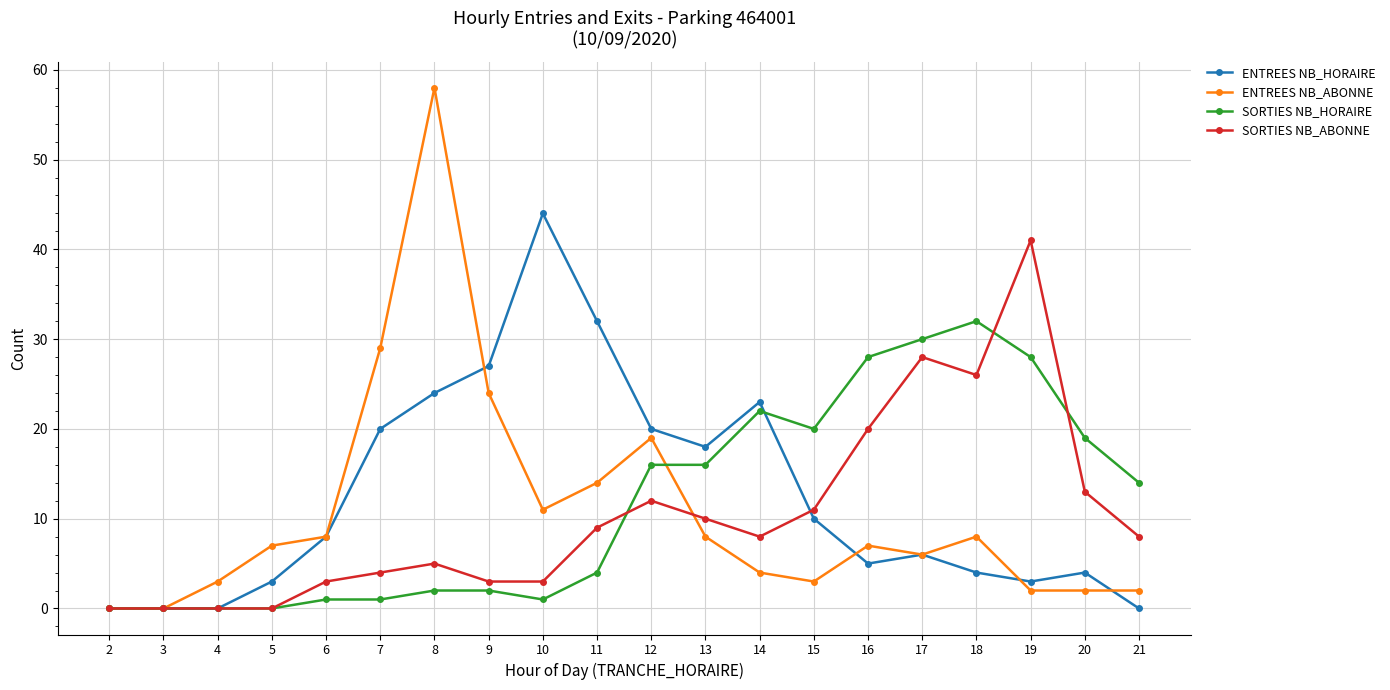

Is this an area chart (filled region under the line)?

No